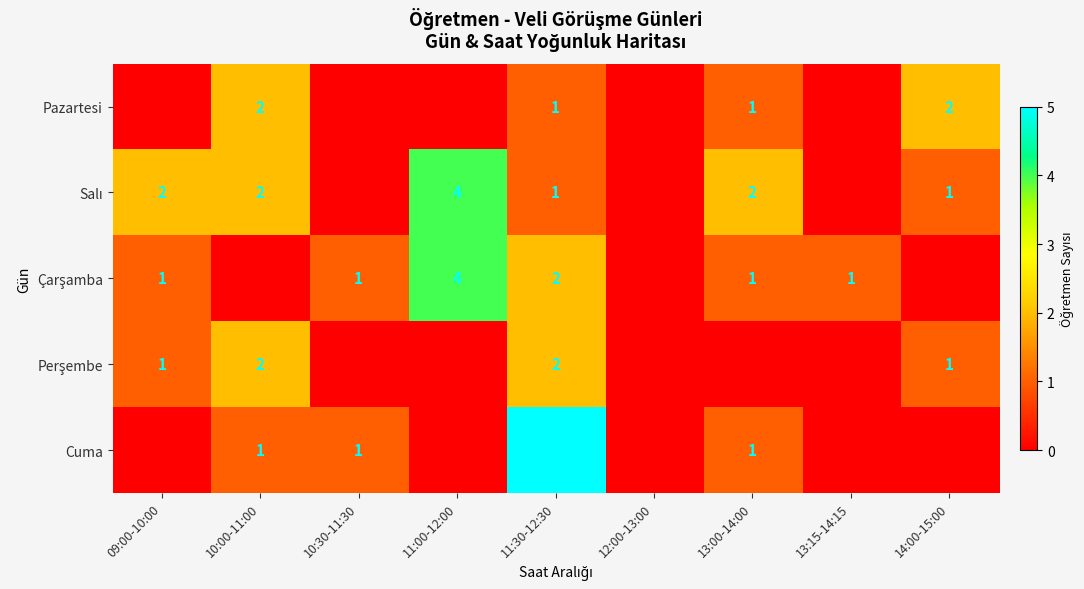

Is it true that Pazartesi equals 2 at 10:00-11:00?

True